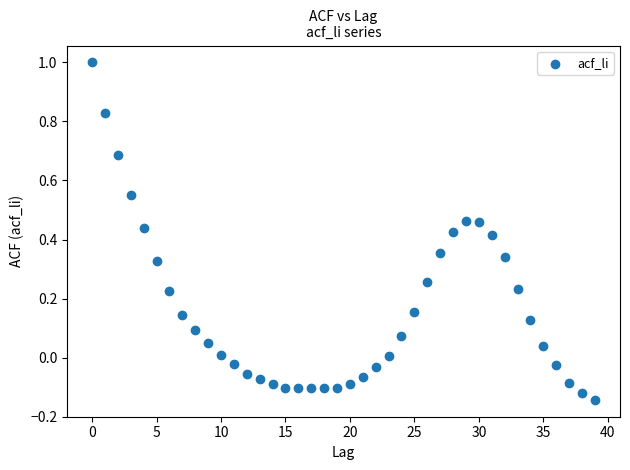

What is the range of Y values (max minus min)?

1.1